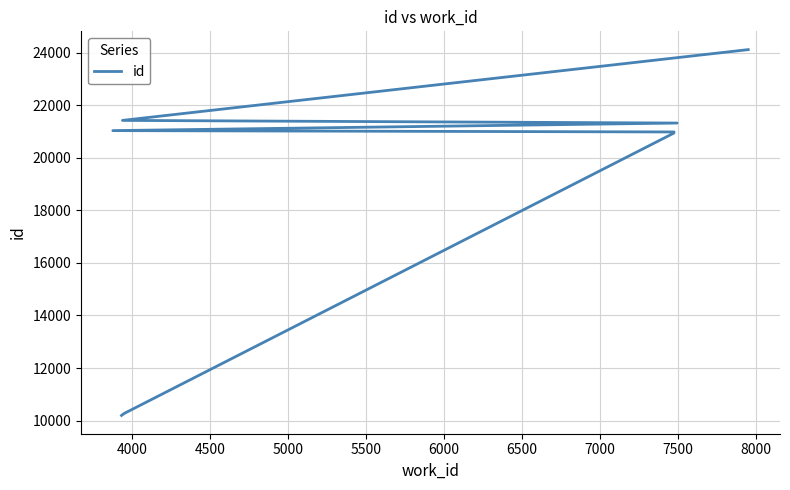

Which has a higher value, 7000 or 6000?

7000